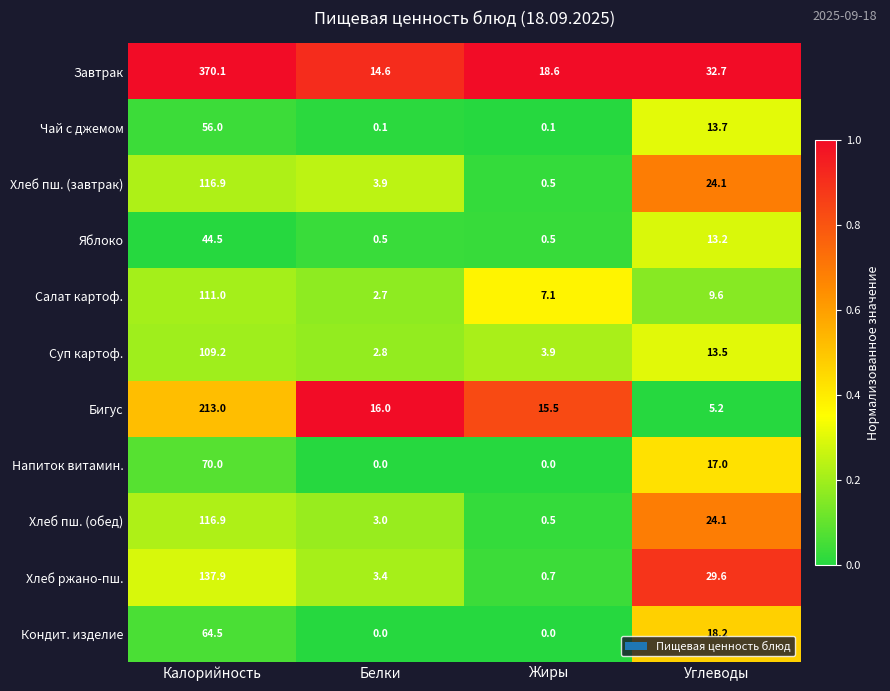

What is the maximum value for Чай с джемом?

56.0